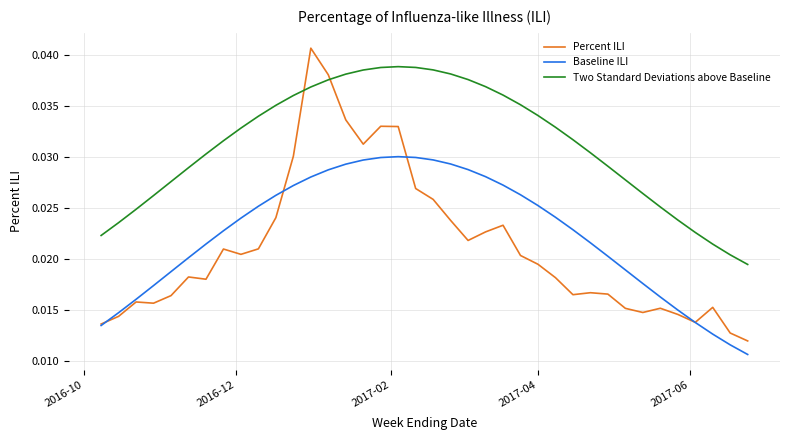

List the series in order of their peak value, highest first.

Percent ILI, Two Standard Deviations above Baseline, Baseline ILI